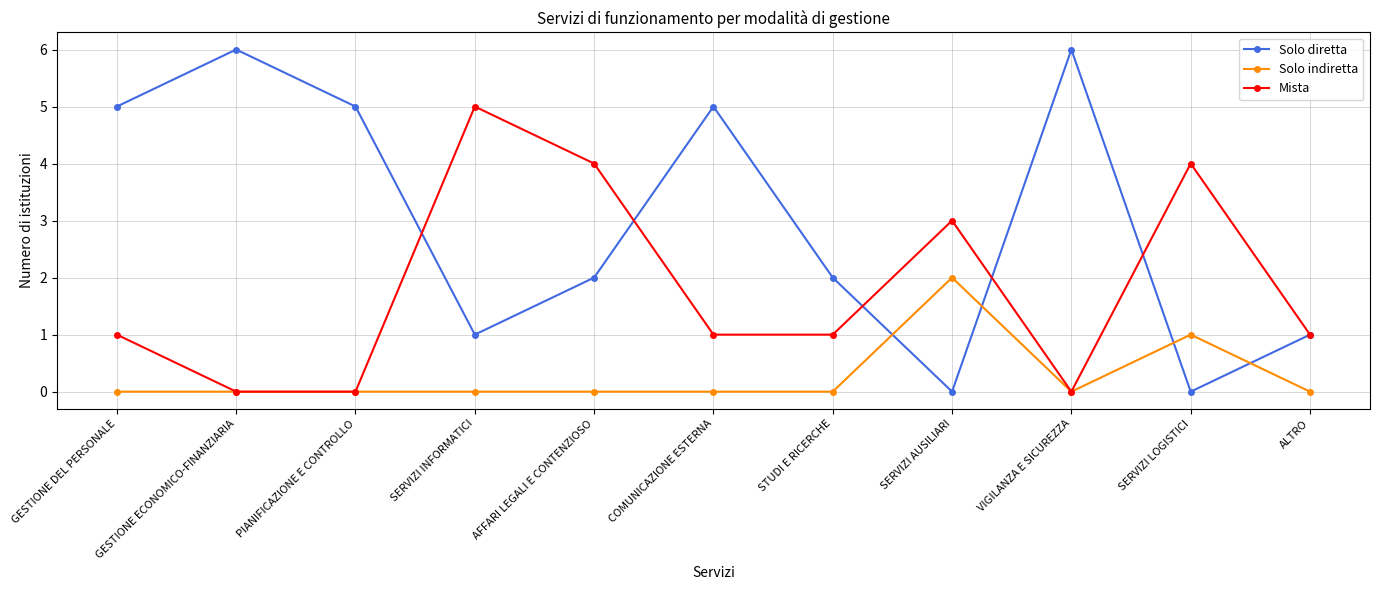

Is the value of Solo diretta at COMUNICAZIONE ESTERNA greater than the value of Mista at GESTIONE ECONOMICO-FINANZIARIA?

Yes